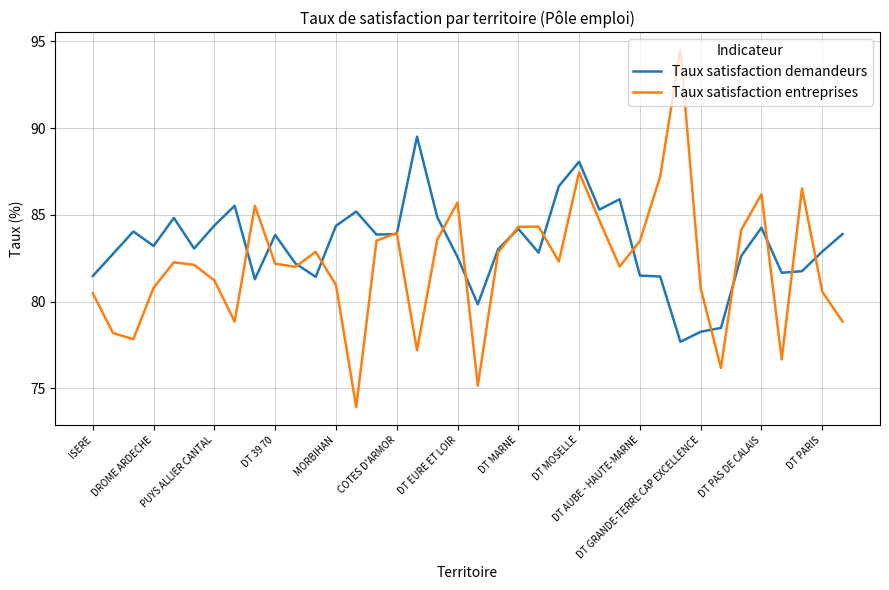

Which series has the largest total across all categories?

Taux satisfaction demandeurs